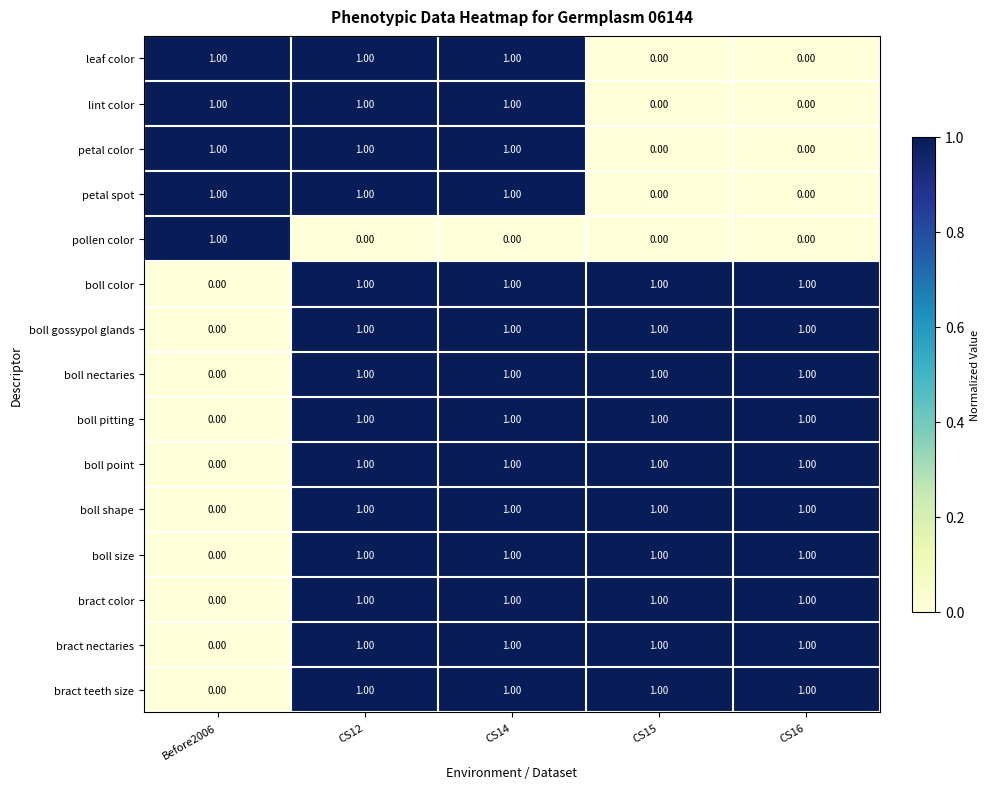

At how many categories does at least one series exceed 0?

5